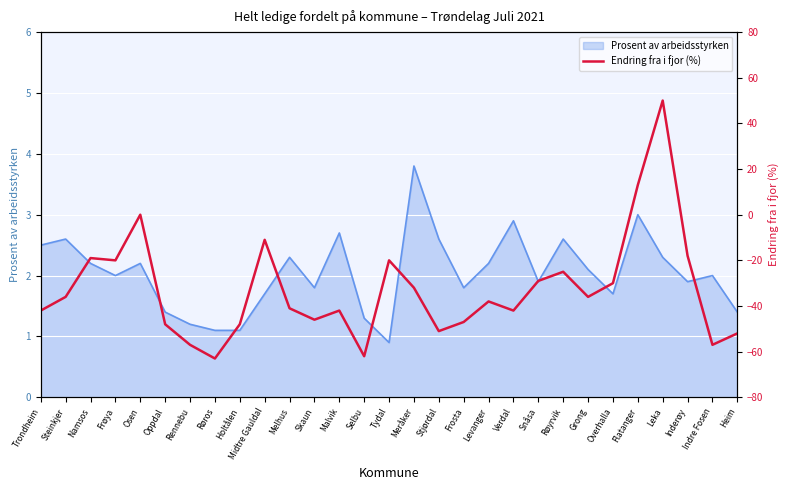

The Prosent av arbeidsstyrken series shows 3.8 at Stjørdal. True or false?

False